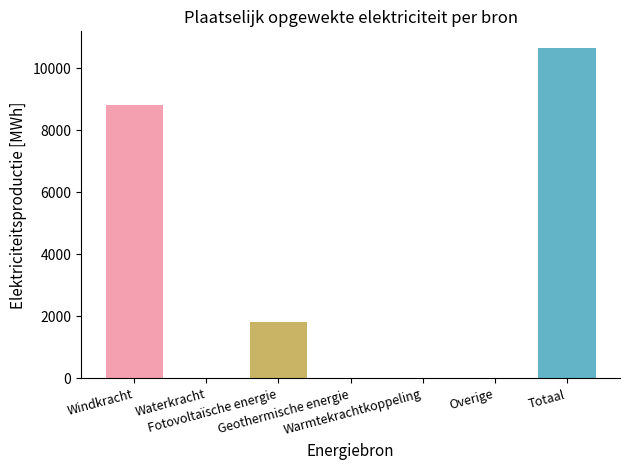

How many categories are shown in the chart?

7